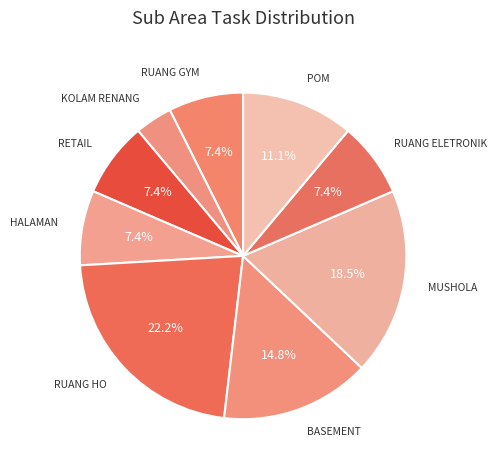

How many slices are in this pie chart?

9